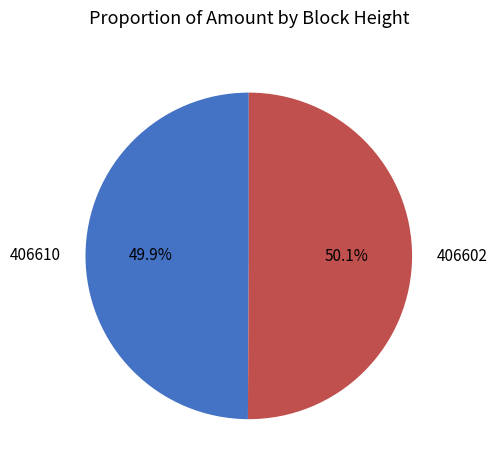

Combined, do 406602 and 406610 account for over 50%?

Yes